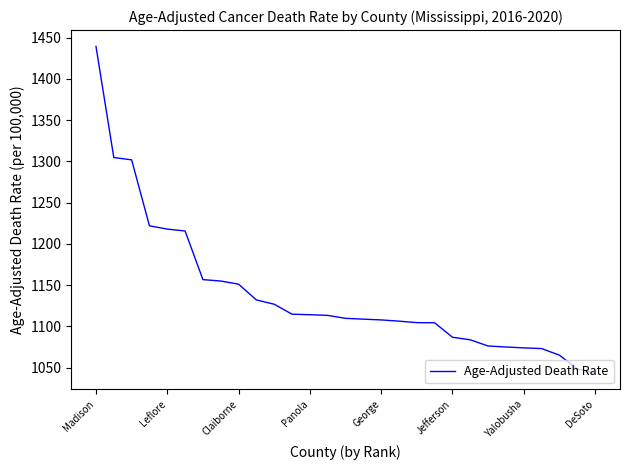

How many lines are shown in the chart?

1